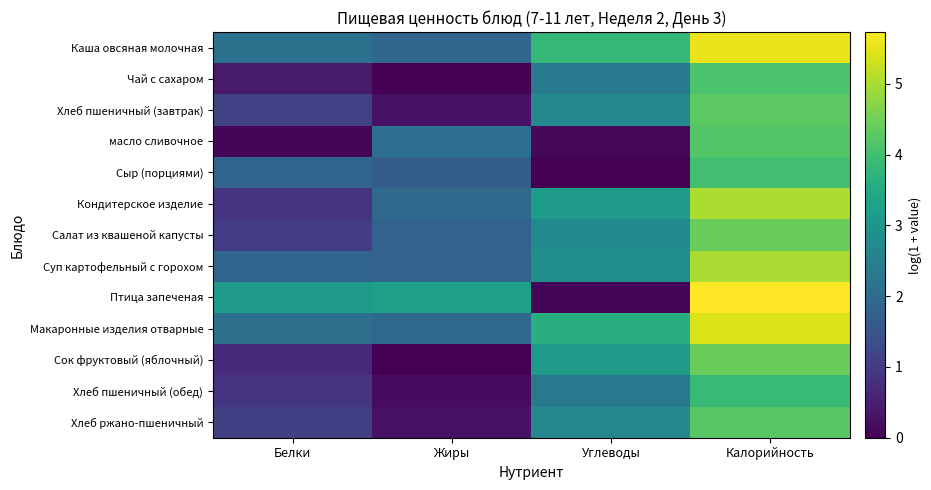

What is the total value across all series at Жиры?

17.3